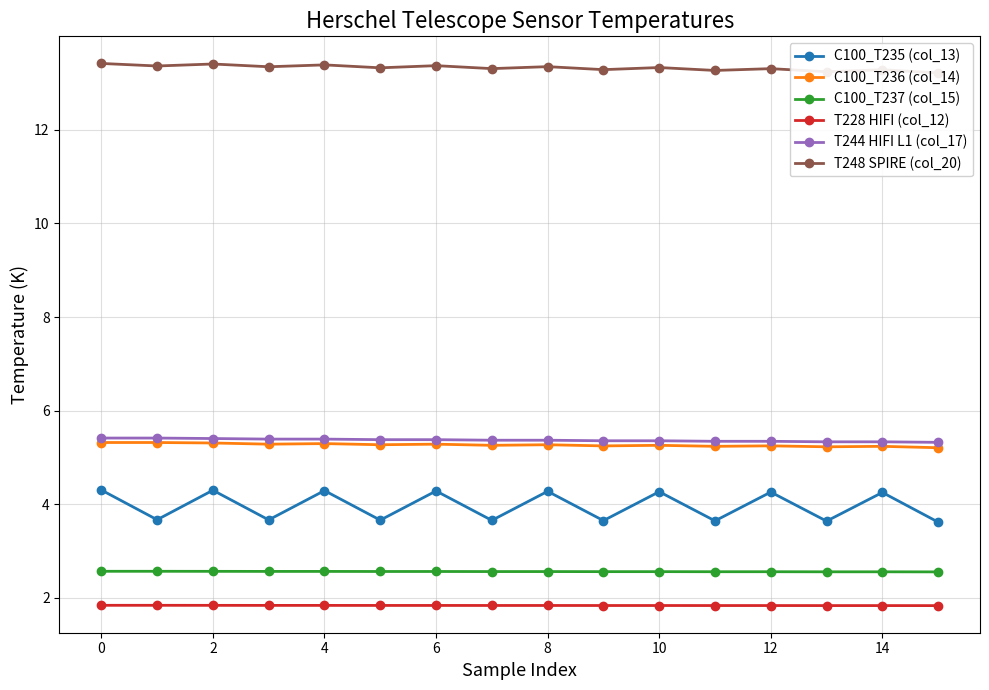

What is the sum of all C100_T237 (col_15) values?

41.0